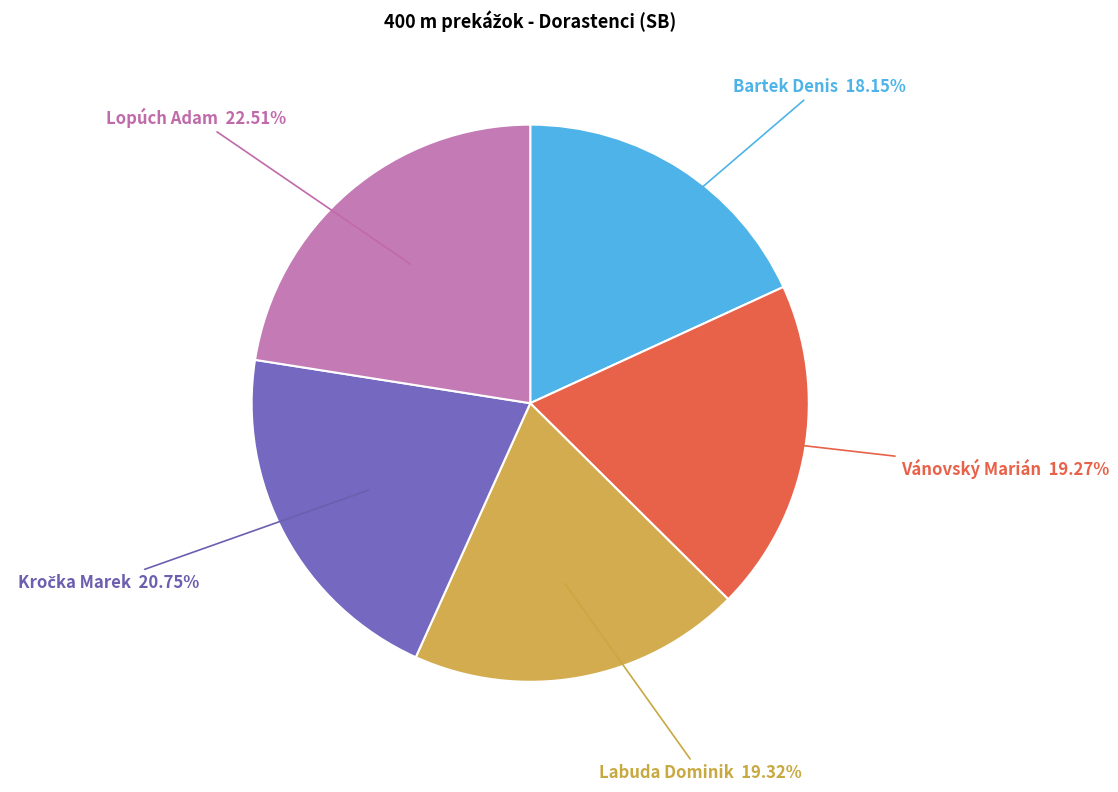

Which has a higher value, Labuda Dominik or Bartek Denis?

Labuda Dominik